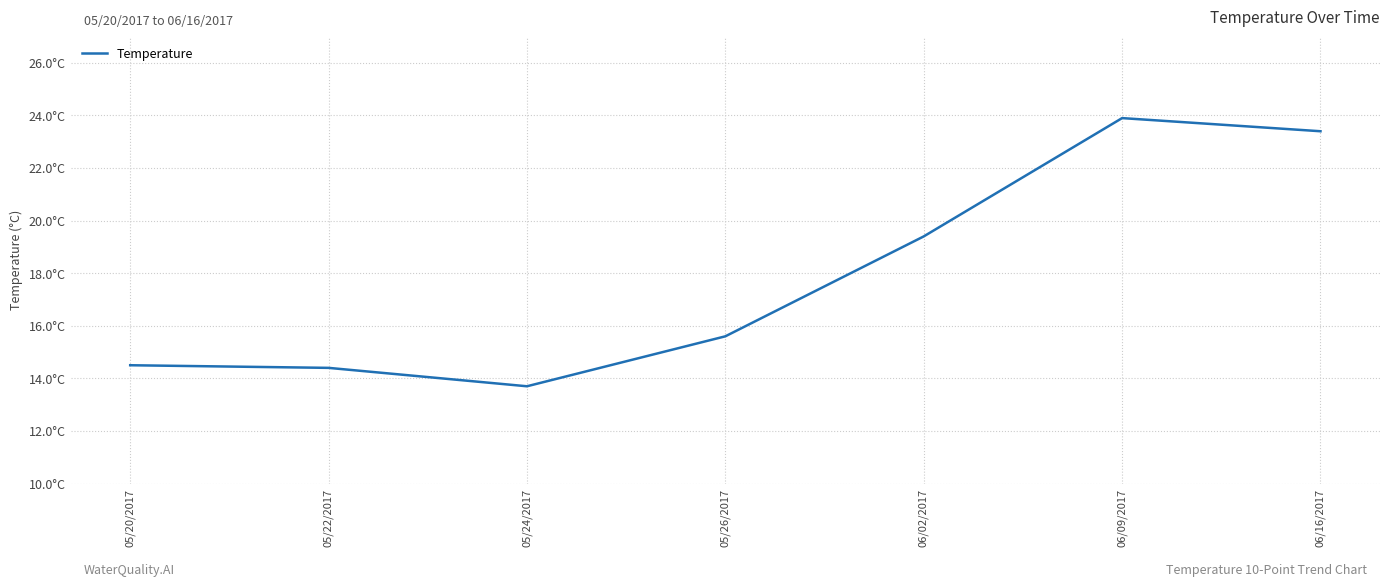

List the labels in order of value, smallest first.

05/24/2017, 05/22/2017, 05/20/2017, 05/26/2017, 06/02/2017, 06/16/2017, 06/09/2017